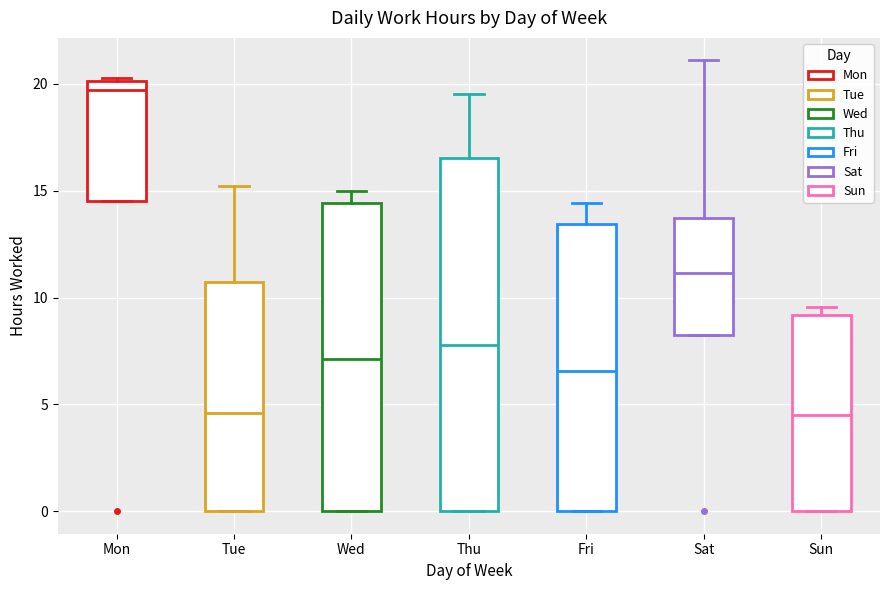

Which box's median line is the highest?

Mon